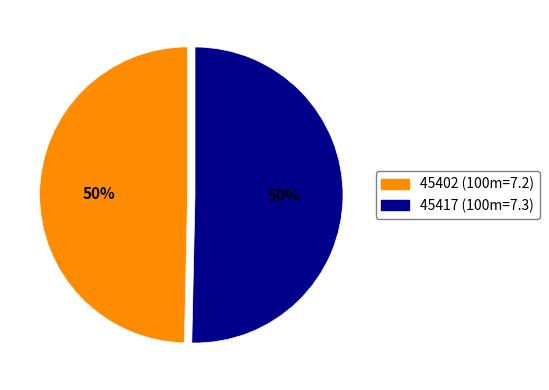

The 45402 slice represents 50% of the pie. True or false?

True